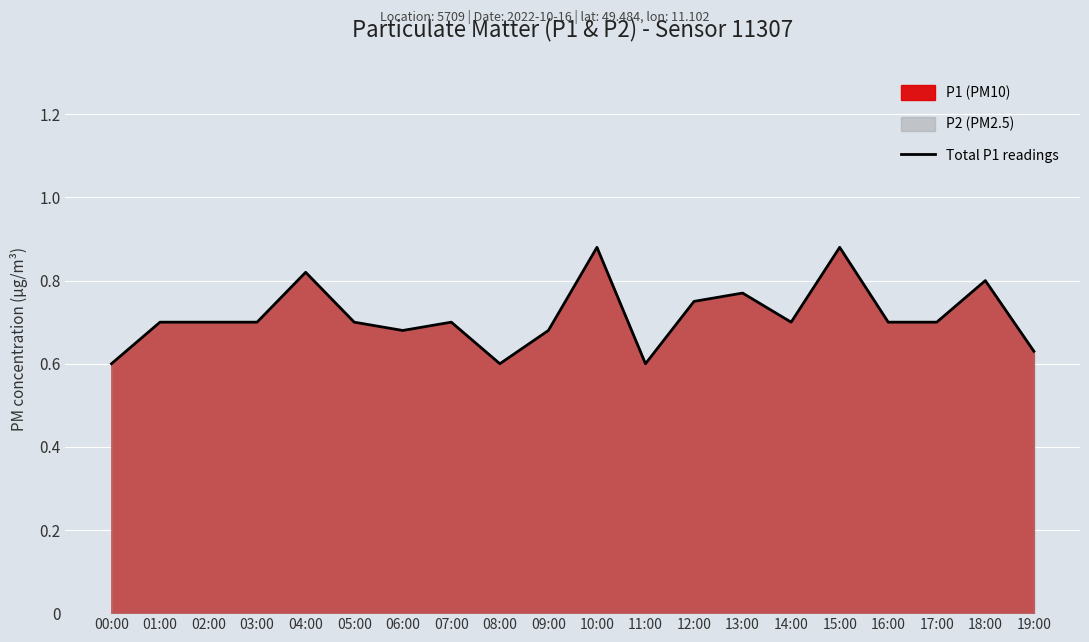

At which category does the data reach its first local valley?

06:00